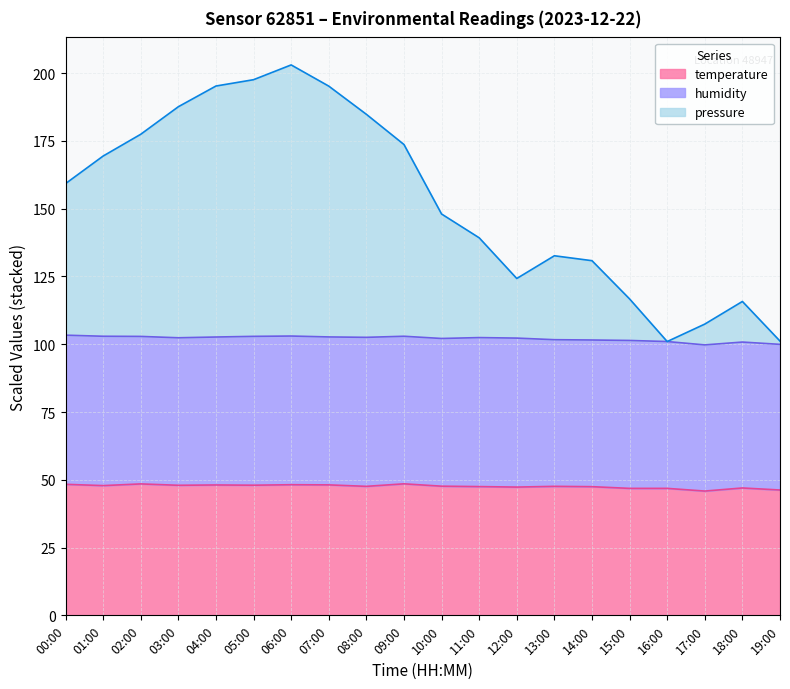

What is the difference between the maximum and minimum values in the pressure series?

102.0